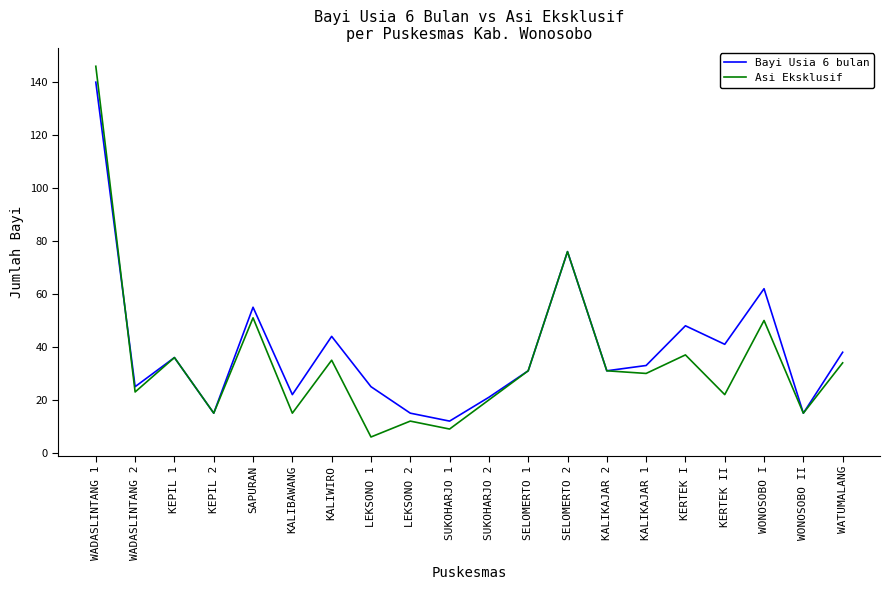

True or false: Asi Eksklusif has a value of 51 at SAPURAN.

True